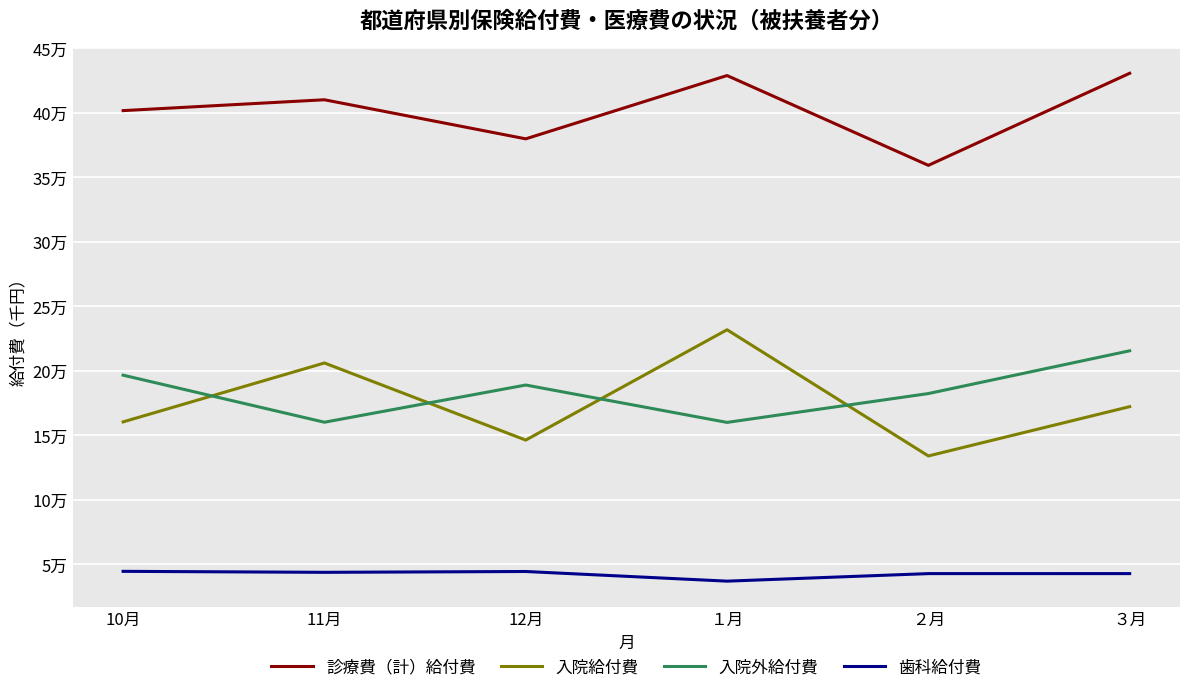

What is the difference between the maximum and minimum values in the 歯科給付費 series?

759.6